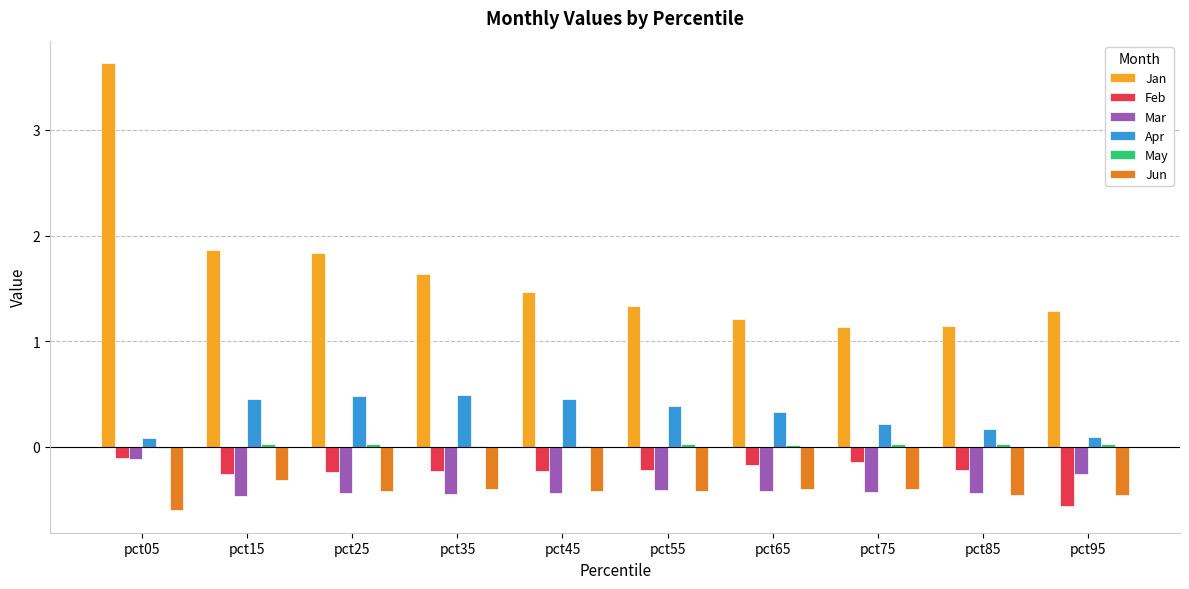

What value does the Jan series have at pct95?

1.3